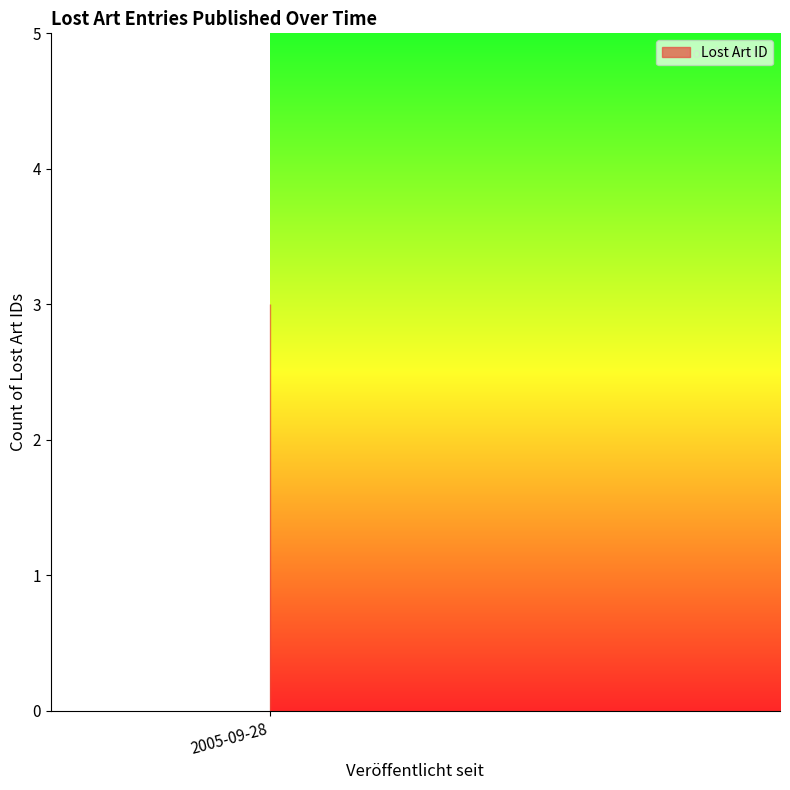

Count the number of data series in this chart.

1